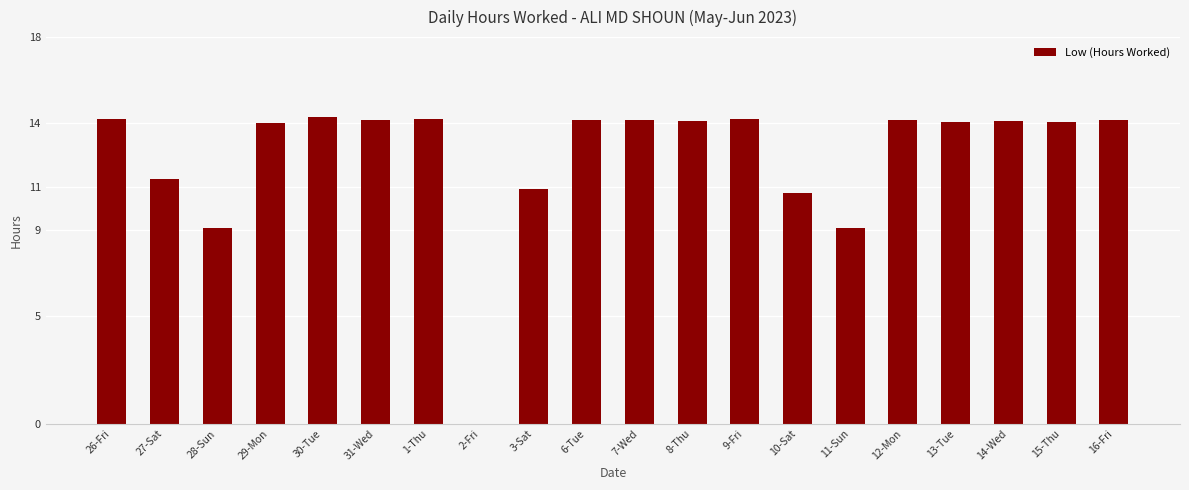

Which has a higher value, 29-Mon or 27-Sat?

29-Mon